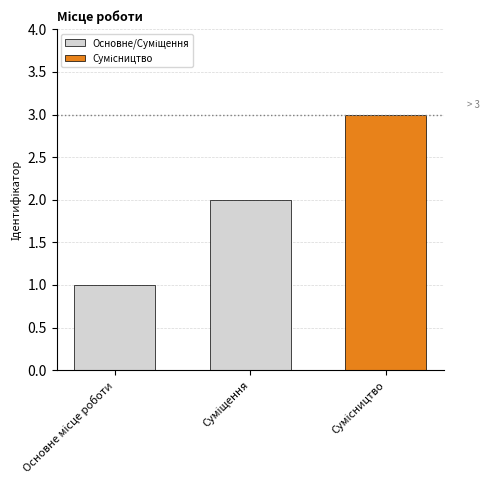

What is the sum of all values?

6